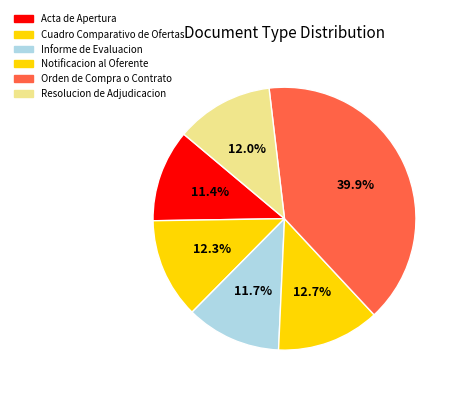

Which slice is the largest?

Orden de Compra o Contrato